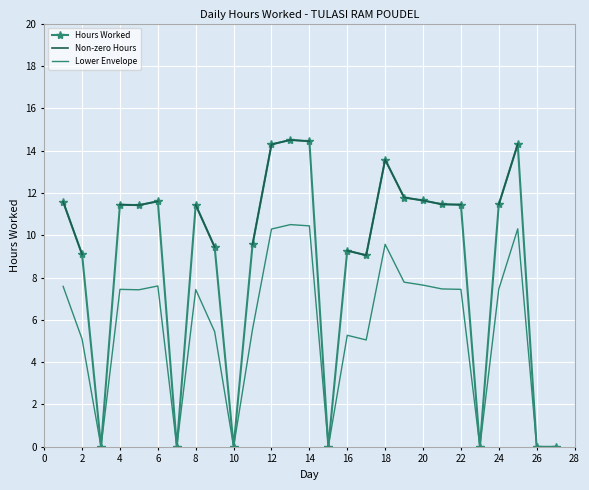

How many categories are shown in the chart?

27